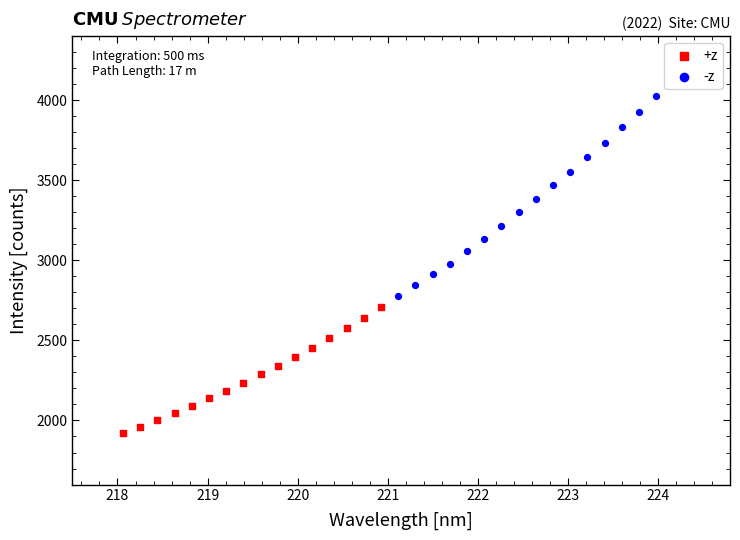

What are all the series names shown in the legend?

+z, -z